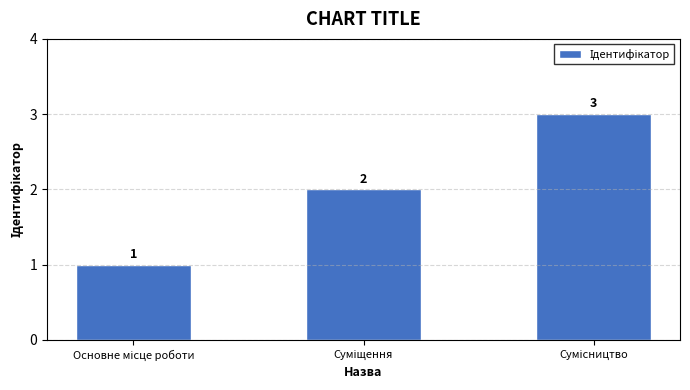

What is the value of the 3rd bar from the left?

3